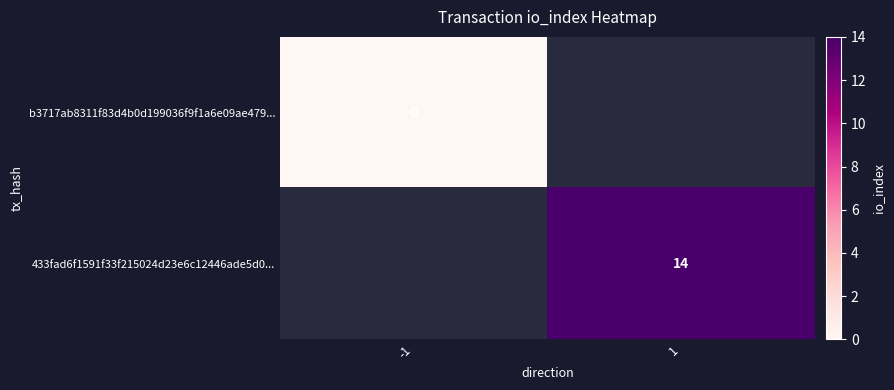

True or false: 433fad6f1591f33f215024d23e6c12446ade5d0... has a value of 9 at 1.

False